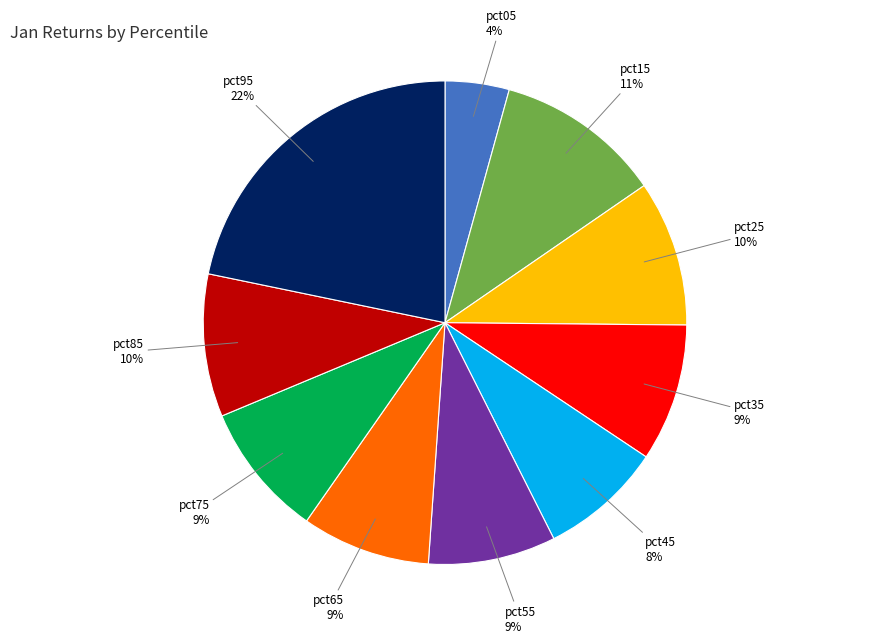

Is there a majority slice in this chart?

No